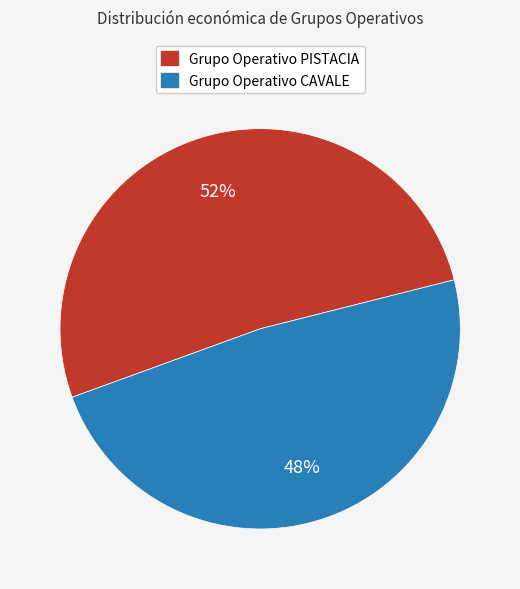

Is it true that Grupo Operativo CAVALE is 48% of the pie?

True